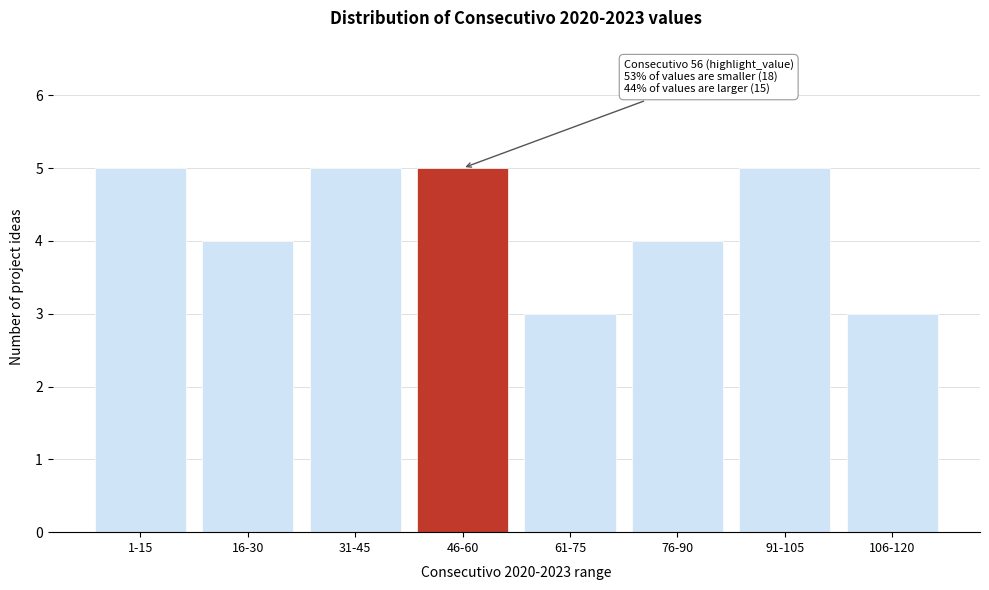

Reading right to left, extract all data points from this chart.

3	5	4	3	5	5	4	5